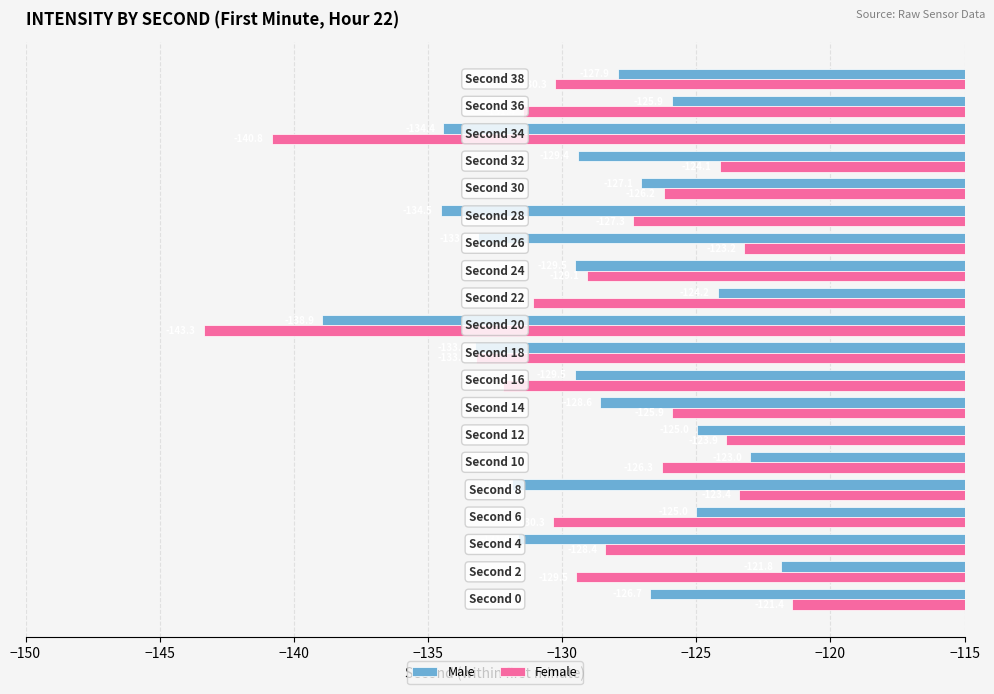

Which series has the widest spread of values?

Female